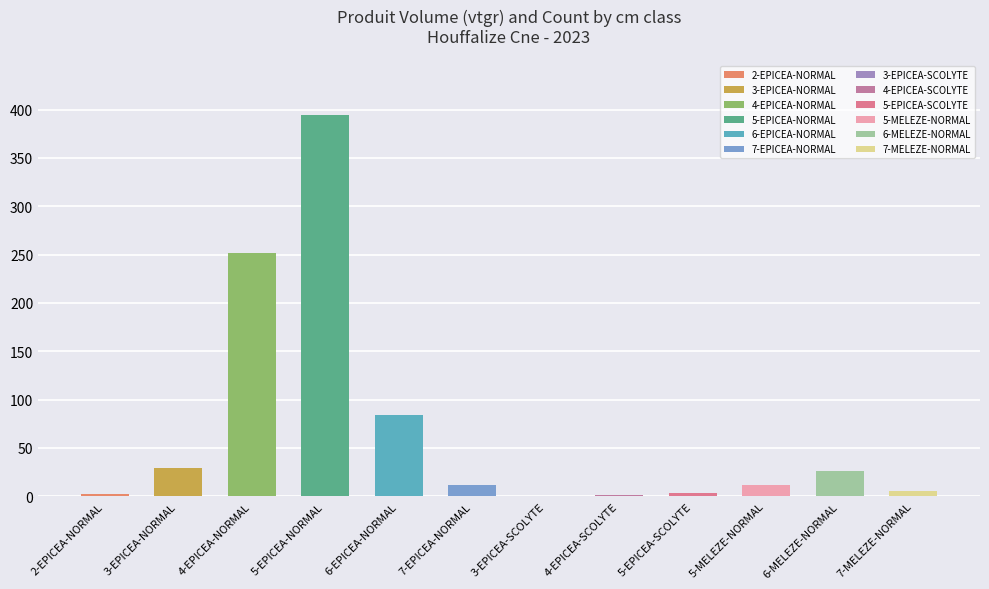

Which series changed the most between 3-EPICEA-SCOLYTE and 7-MELEZE-NORMAL?

produit_vtgr